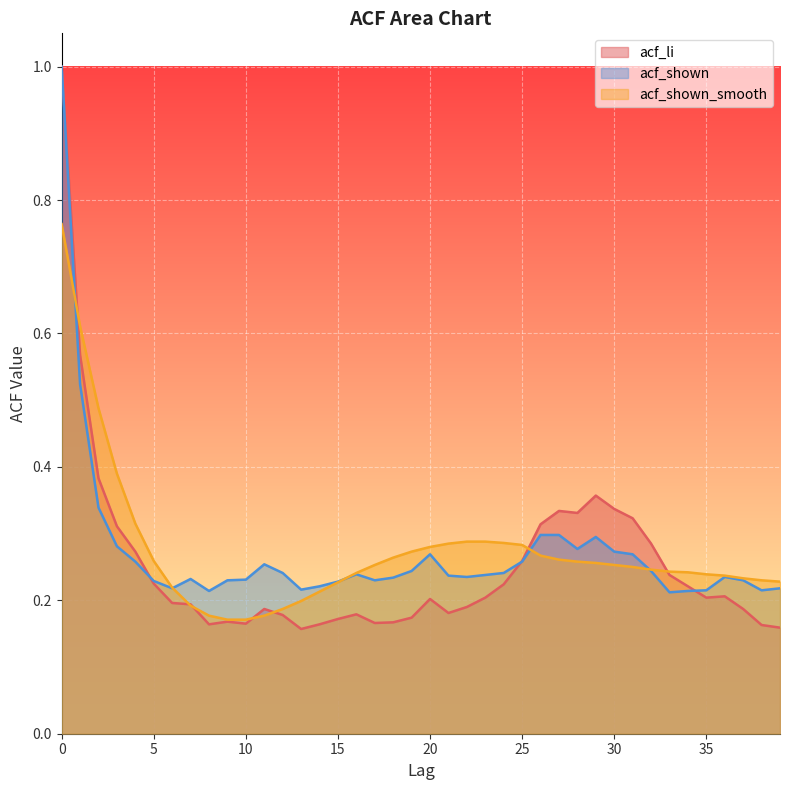

Does the chart display data point markers on the line(s)?

No